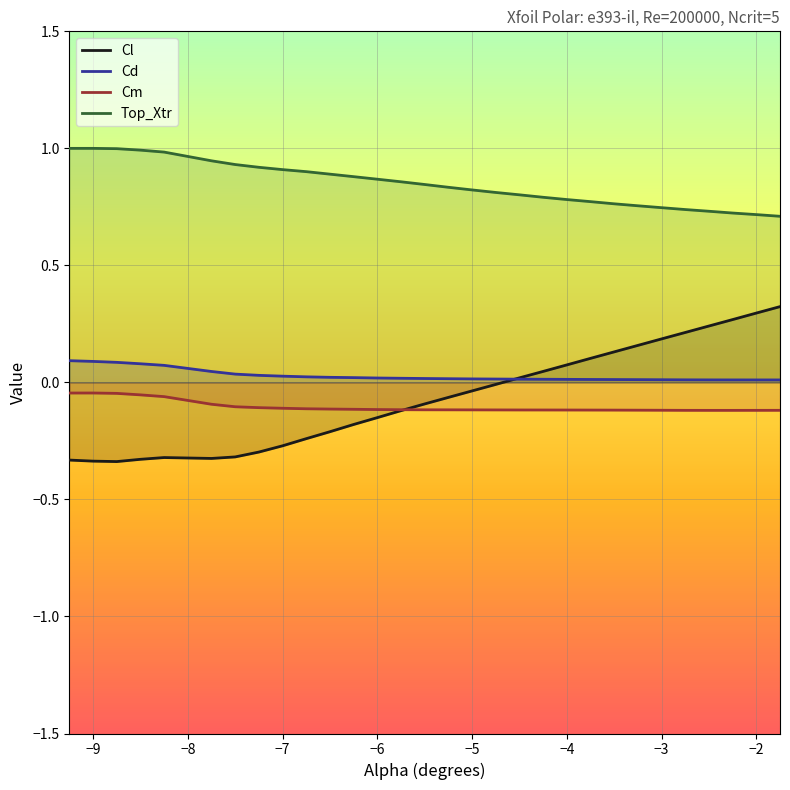

True or false: Cl has more than 0 interior local peaks.

True